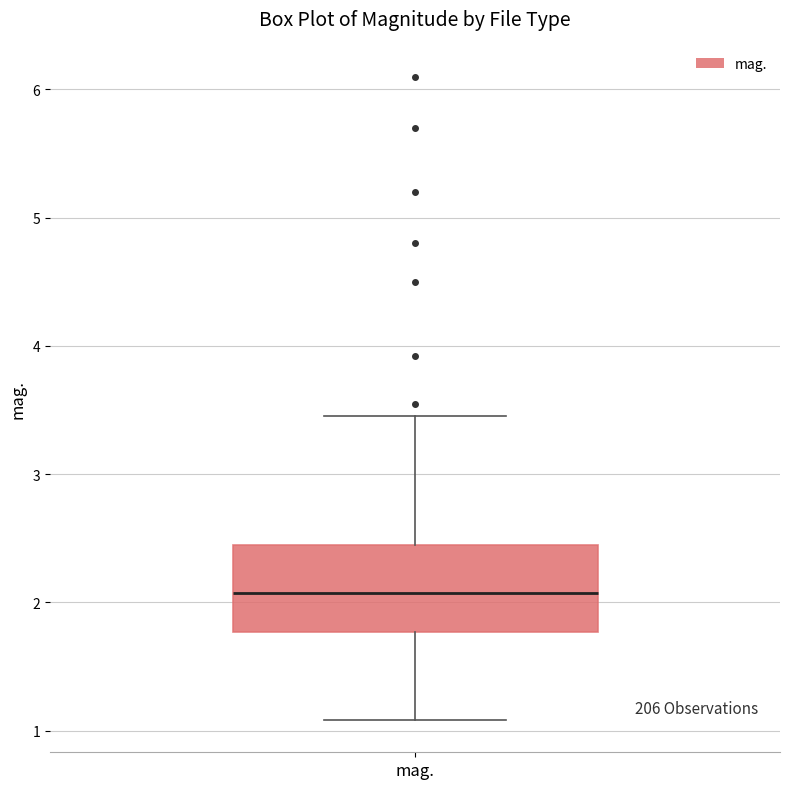

Read this box plot against the y-axis: the position of the median line, the range covered by the box, and the ends of both whiskers. The values are not printed on the chart, so give them approximately, as read against the axis.

median 2.1, box 1.8 to 2.4, whiskers 1.1 to 3.5